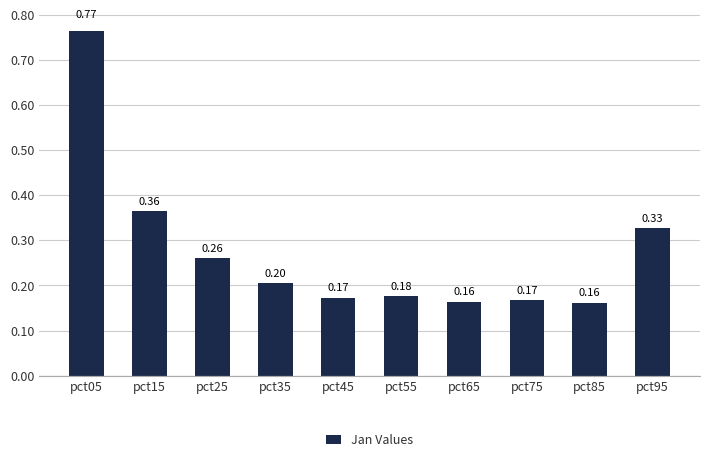

The chart shows a value of 0.2 at pct65. True or false?

True